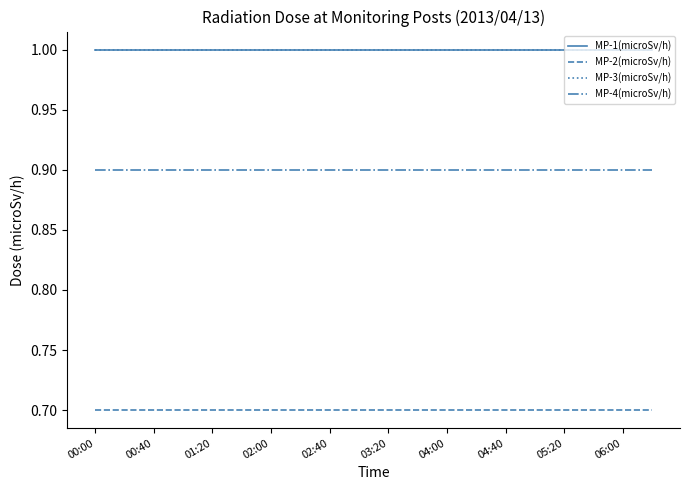

True or false: MP-1(microSv/h) has more than 1 interior local peaks.

False